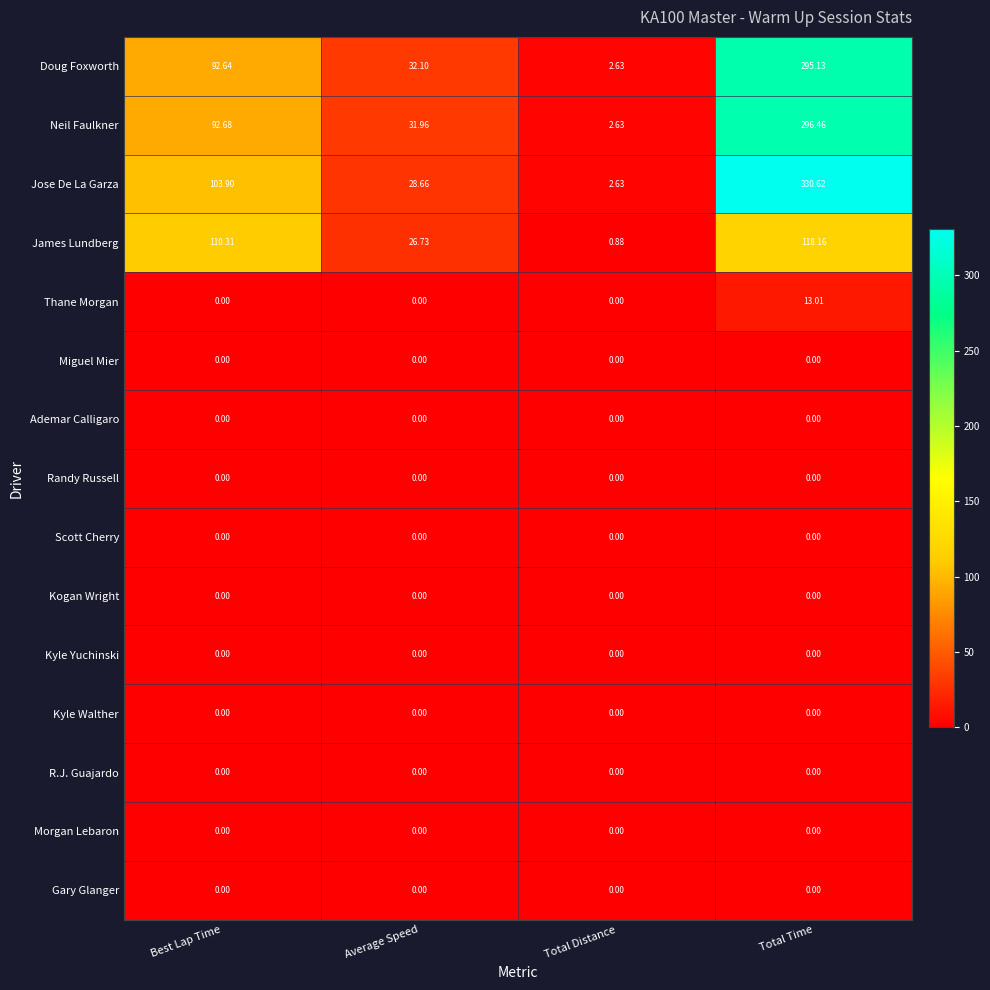

List the labels in order of Jose De La Garza value, smallest first.

Total Distance, Average Speed, Best Lap Time, Total Time